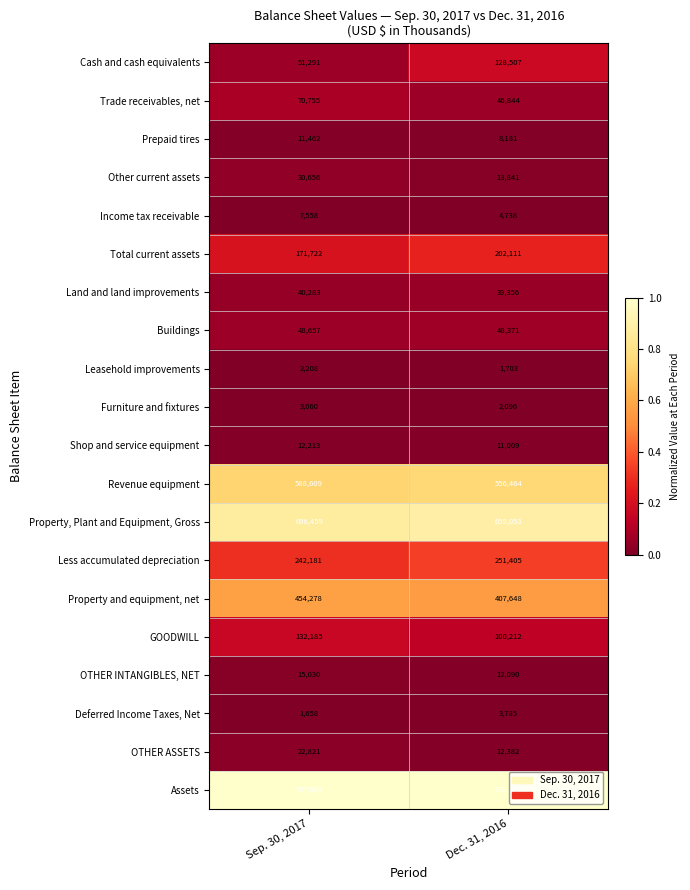

Rank the series at Sep. 30, 2017 from lowest to highest value.

Deferred Income Taxes, Net, Leasehold improvements, Furniture and fixtures, Income tax receivable, Prepaid tires, Shop and service equipment, OTHER INTANGIBLES, NET, OTHER ASSETS, Other current assets, Land and land improvements, Buildings, Cash and cash equivalents, Trade receivables, net, GOODWILL, Total current assets, Less accumulated depreciation, Property and equipment, net, Revenue equipment, Property, Plant and Equipment, Gross, Assets